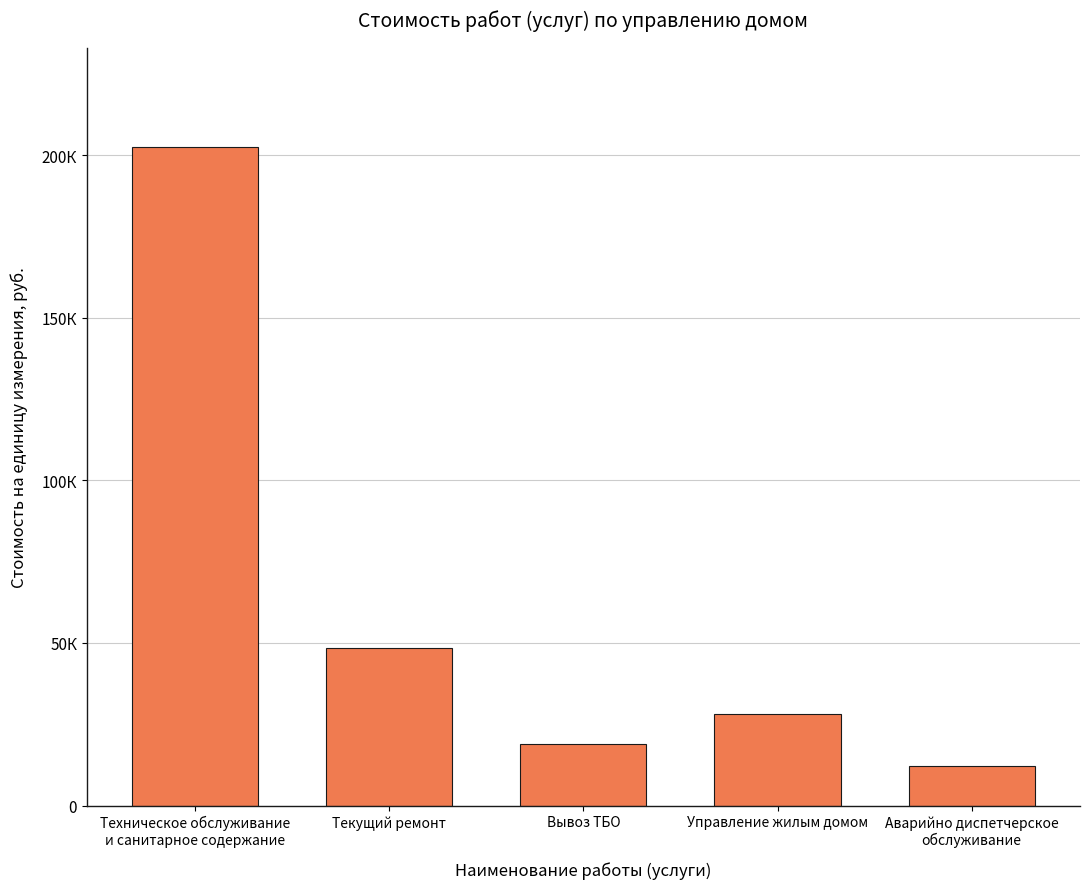

Which label corresponds to the smallest value in the chart?

Аварийно диспетчерское
обслуживание